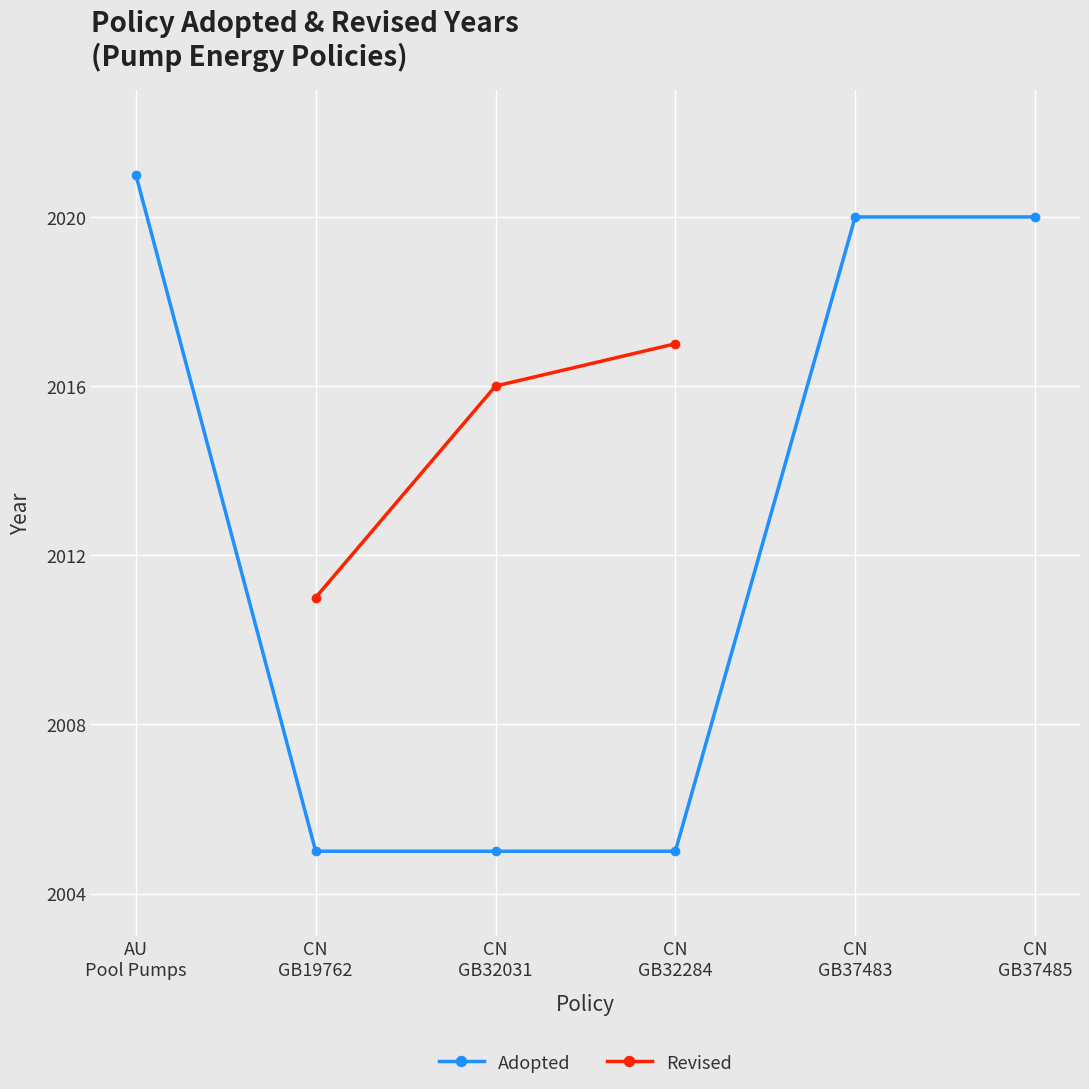

How many values are below 2020?

3